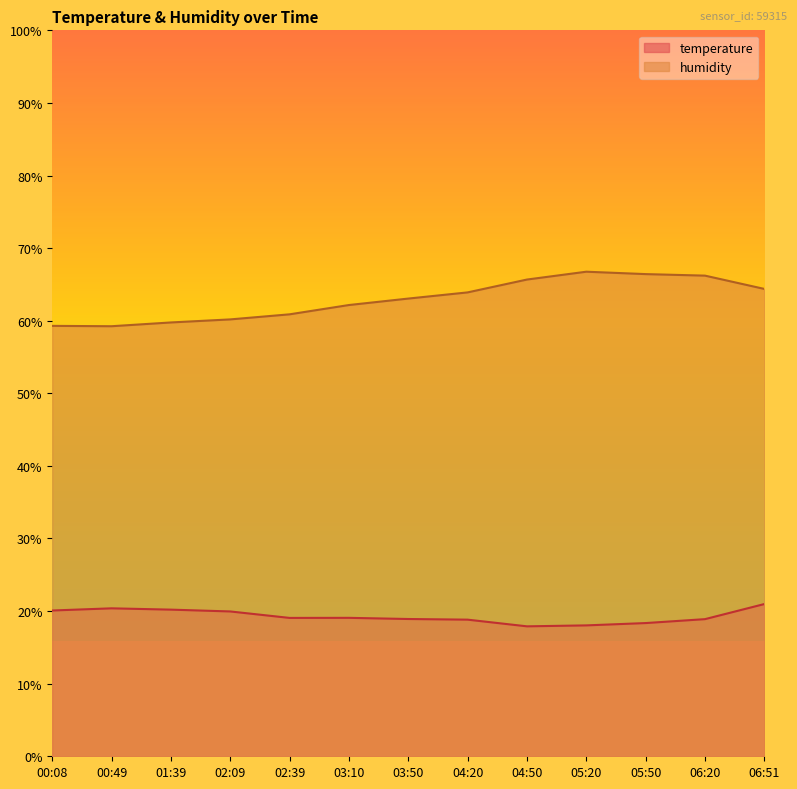

Where does the humidity series first go above 63?

03:50